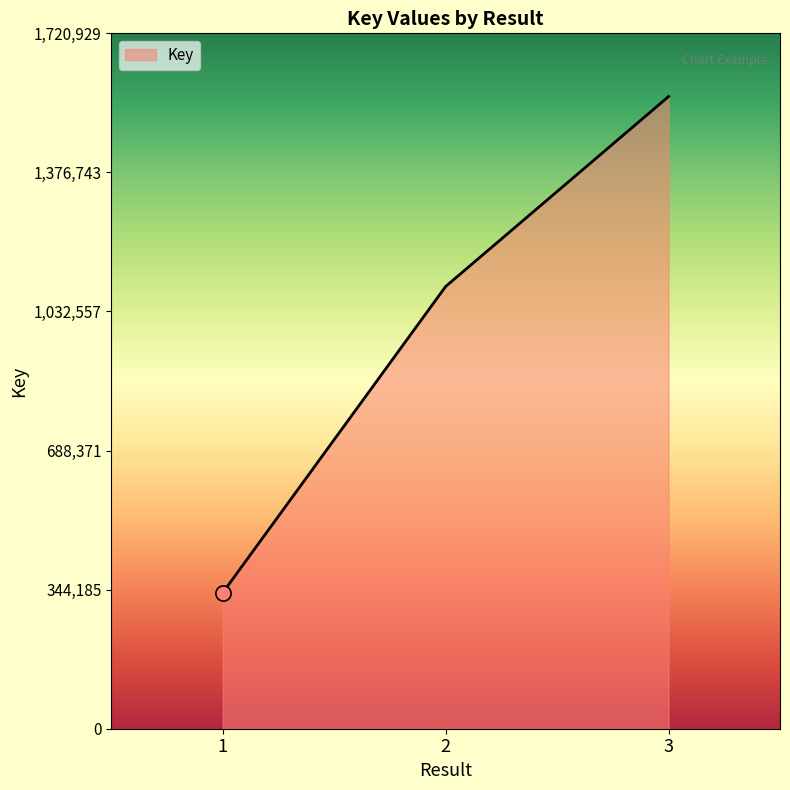

Between 3 and 1, which is larger?

3